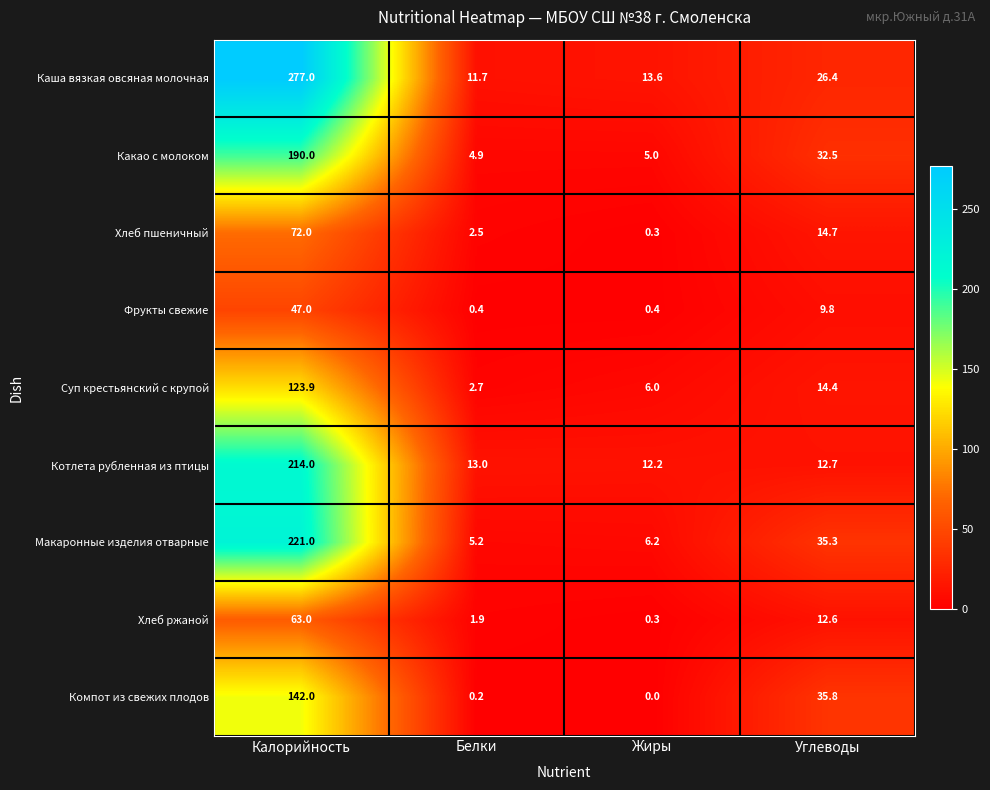

True or false: Макаронные изделия отварные has a value of 317.2 at Калорийность.

False